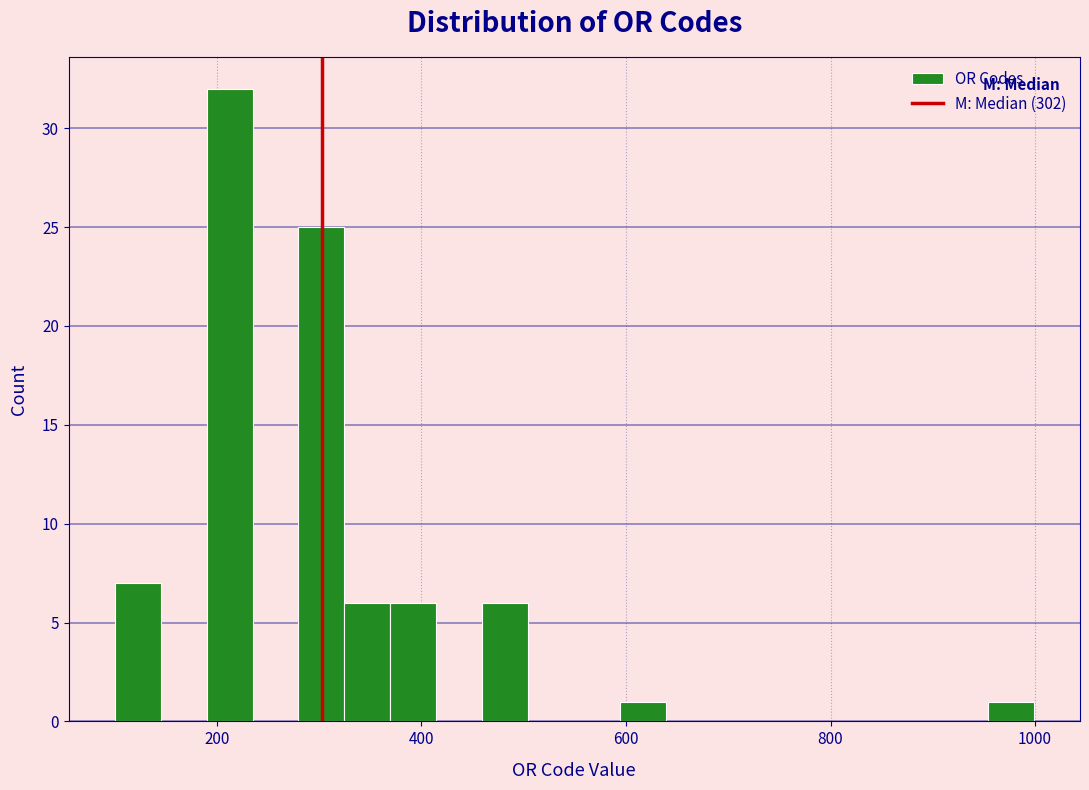

Read against the x-axis, roughly where is the centre of the tallest bar?

220